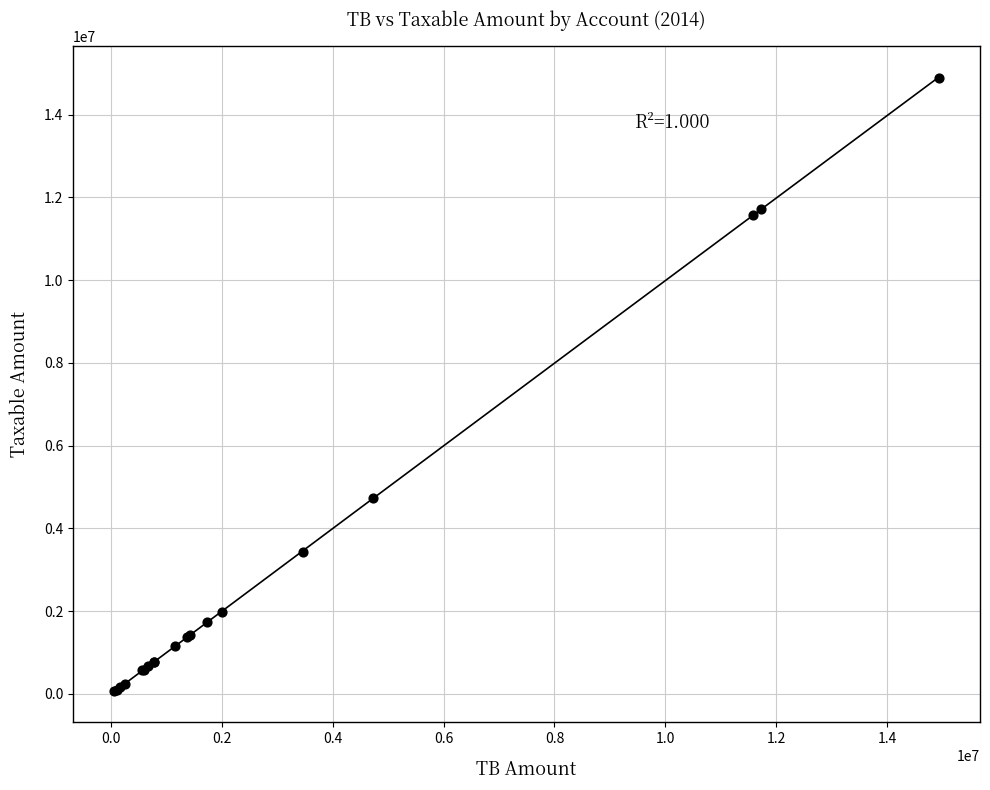

What Y value in the scatter plot is closest to 7474836?

4731146.9